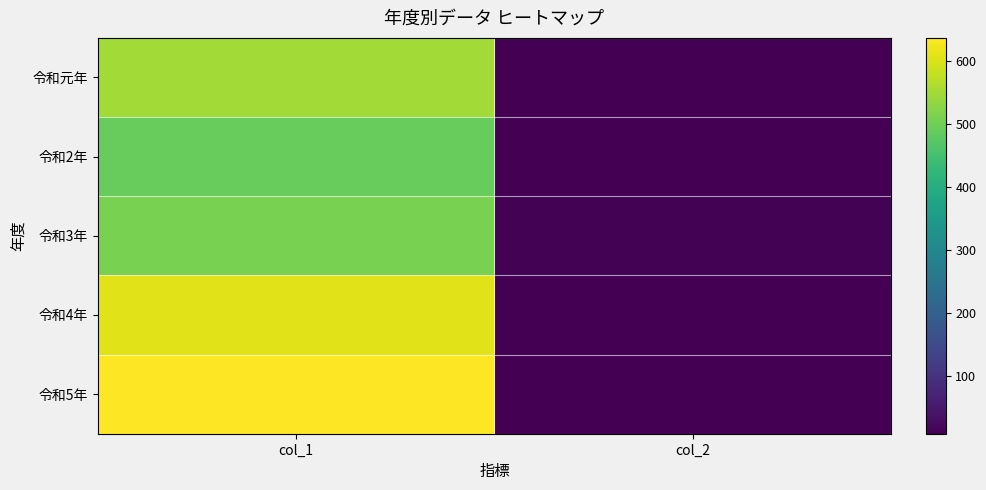

How many data points does each series have?

2